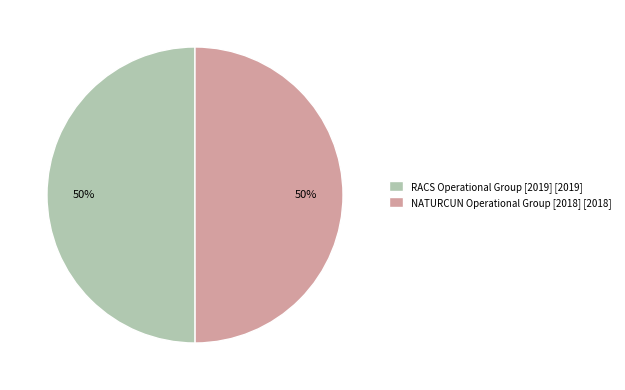

To the nearest percent, what is the combined percentage of NATURCUN Operational Group [2018] and RACS Operational Group [2019]?

100%